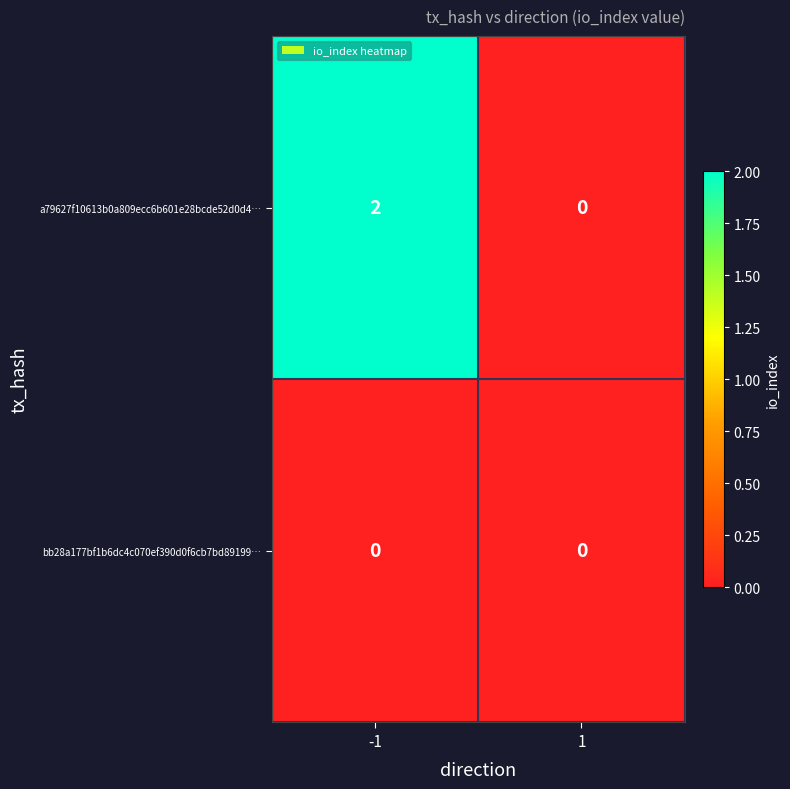

What is the difference between the highest and lowest values at -1?

2